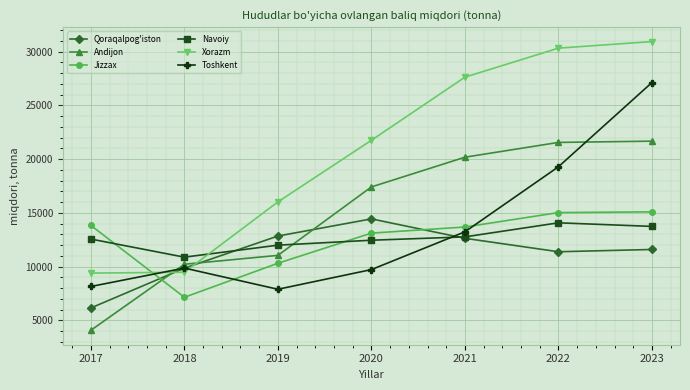

How many lines are shown in the chart?

6